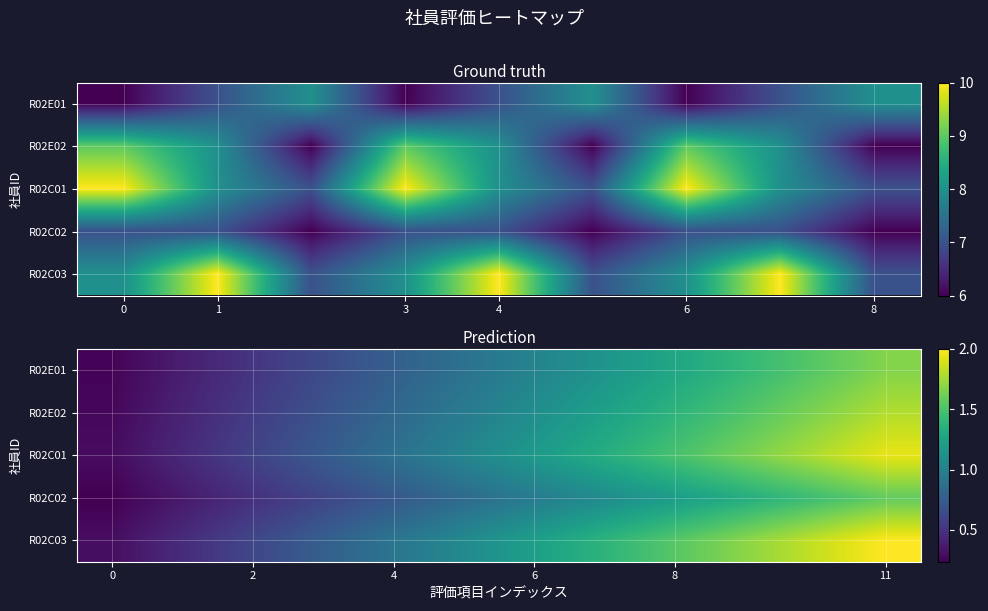

At which category is the sum across all series the highest?

11